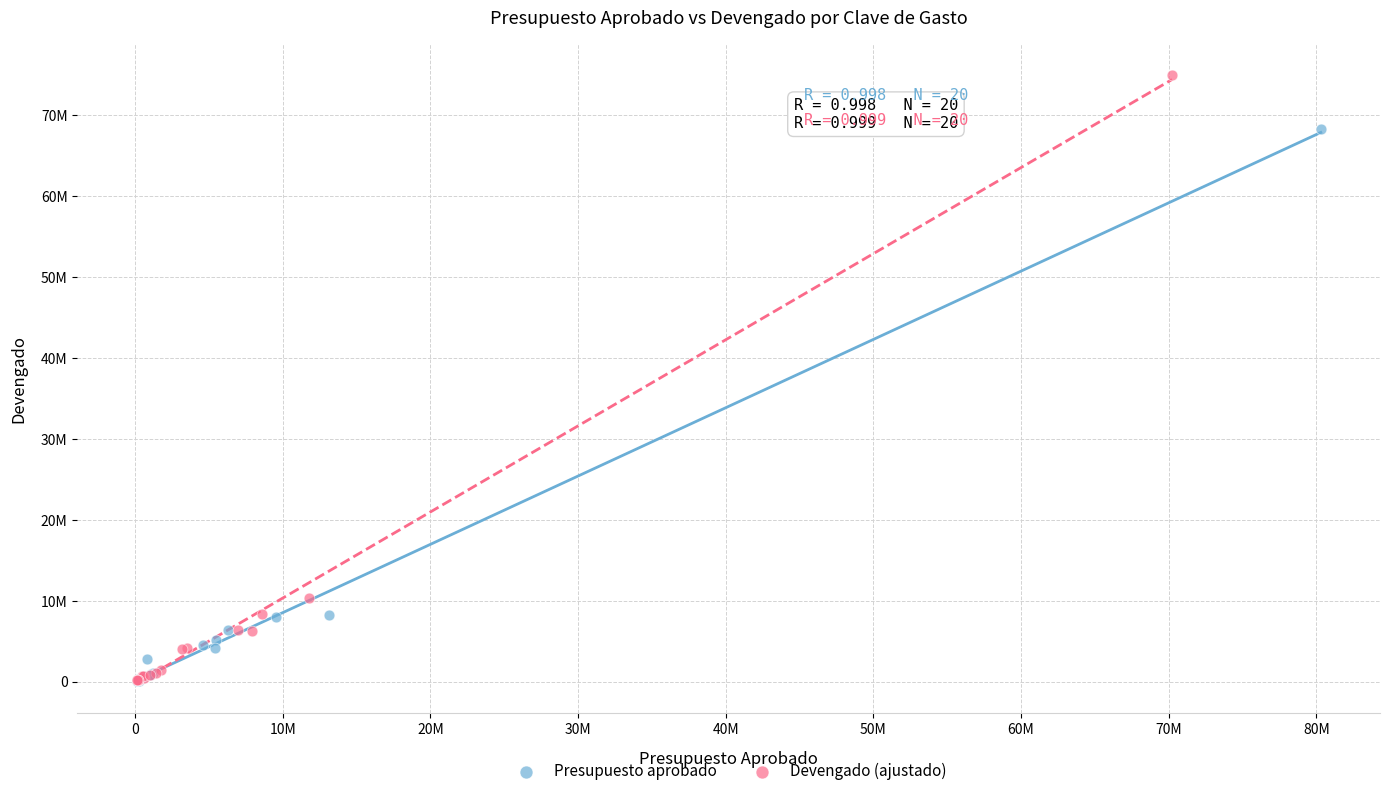

What are all the series names shown in the legend?

Presupuesto aprobado, Devengado (ajustado)